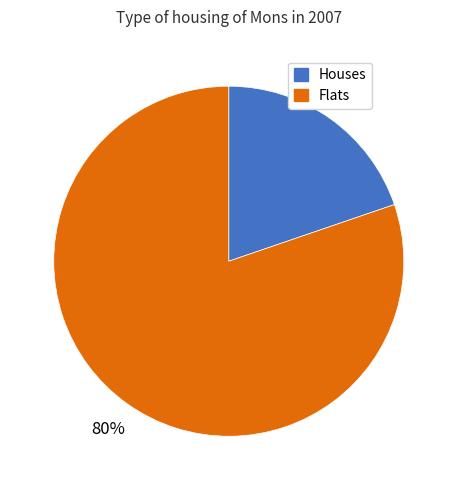

Count the number of slices in the pie.

2